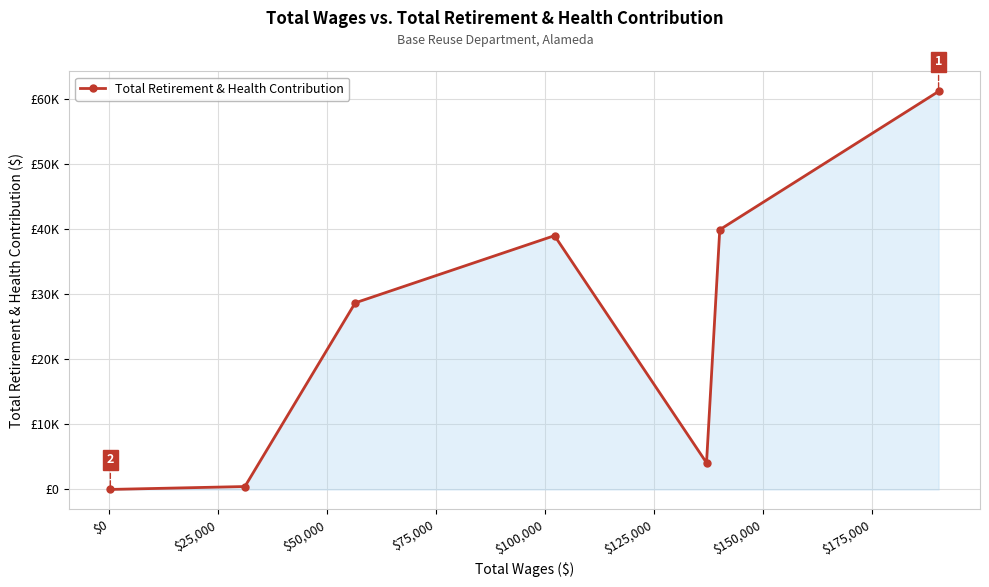

Is this an area chart (filled region under the line)?

Yes